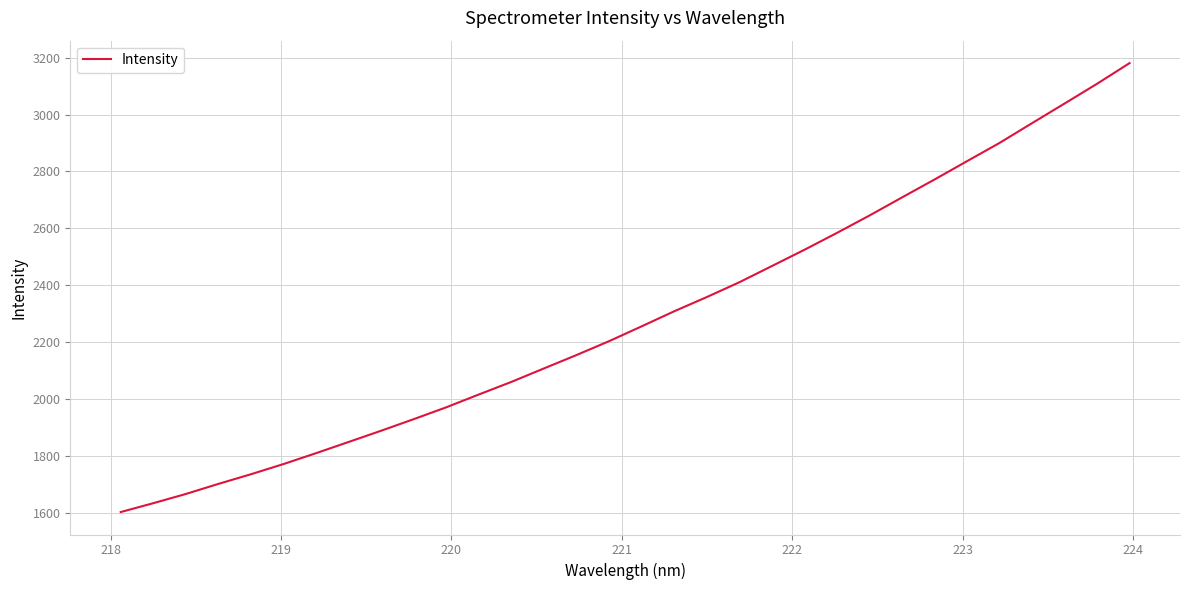

Reading left to right, list all the values displayed in this chart.

1602.4	1633.5	1666.0	1701.5	1735.4	1771.3	1809.5	1848.9	1888.5	1929.2	1970.9	2015.9	2060.2	2107.5	2154.6	2203.3	2255.5	2308.4	2358.2	2410.3	2467.3	2524.4	2583.8	2644.9	2708.4	2771.4	2836.0	2900.0	2969.6	3038.6	3108.1	3180.7